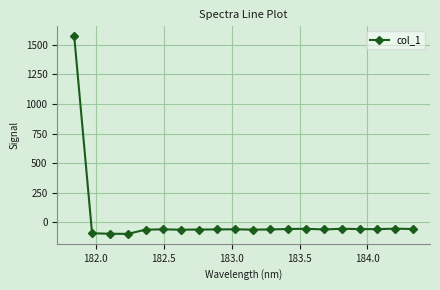

What is the difference between the second highest and second lowest values?

42.6